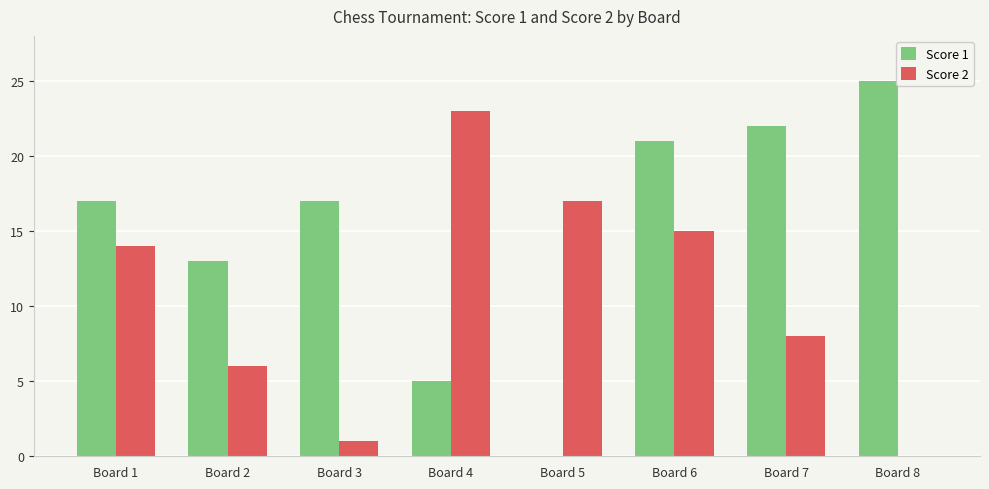

True or false: Score 1 has a value of 38 at Board 8.

False